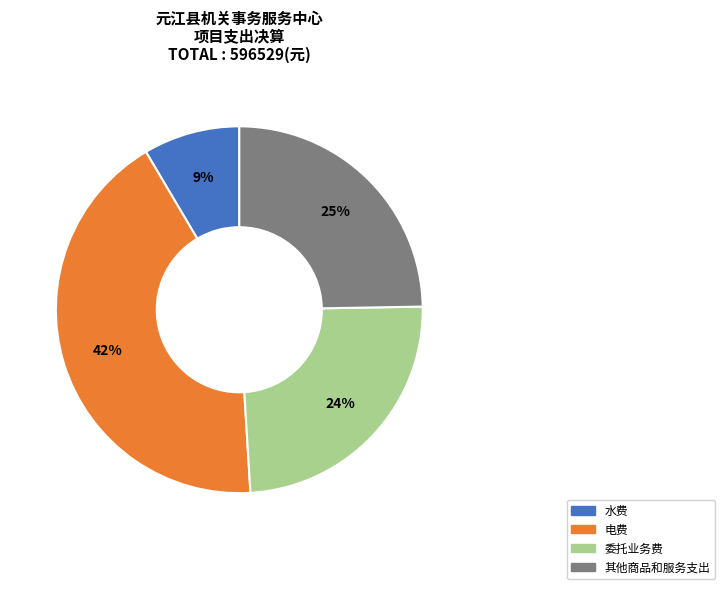

What percentage is the 电费 slice, to the nearest percent?

42%